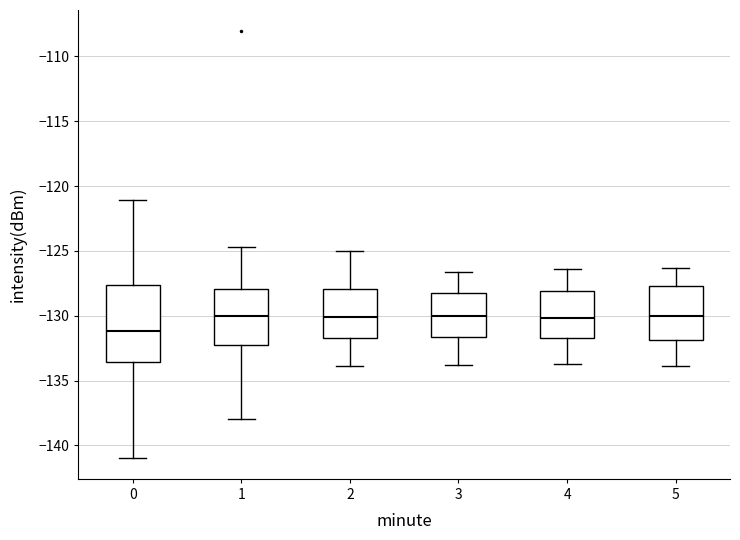

Reading left to right, read every box against the y-axis: the position of its median line, the range the box covers, and the ends of its whiskers. The values are not printed on the chart, so give them approximately, as read against the axis.

0: median -131.0, box -133.5 to -127.5, whiskers -141.0 to -121.0
1: median -130.0, box -132.0 to -128.0, whiskers -138.0 to -124.5
2: median -130.0, box -131.5 to -128.0, whiskers -134.0 to -125.0
3: median -130.0, box -131.5 to -128.5, whiskers -134.0 to -126.5
4: median -130.0, box -131.5 to -128.0, whiskers -133.5 to -126.5
5: median -130.0, box -132.0 to -127.5, whiskers -134.0 to -126.5